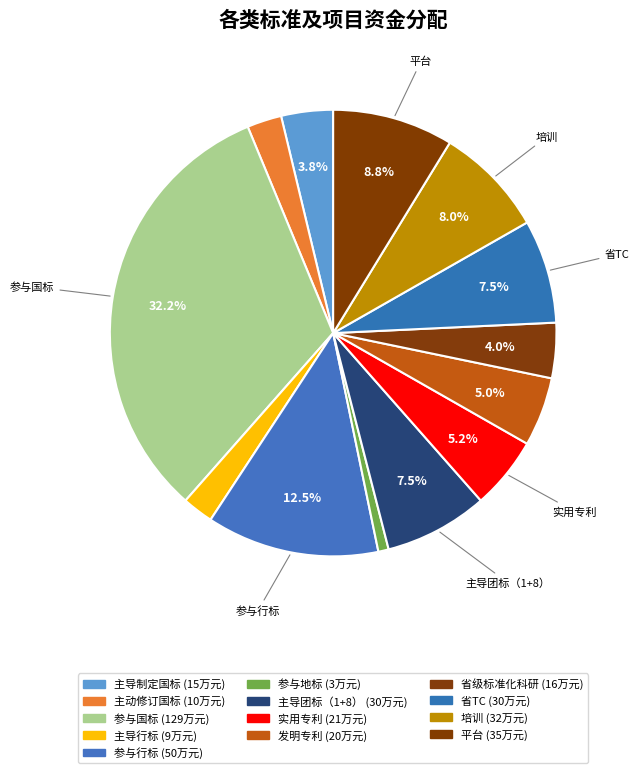

How many slices are in this pie chart?

13